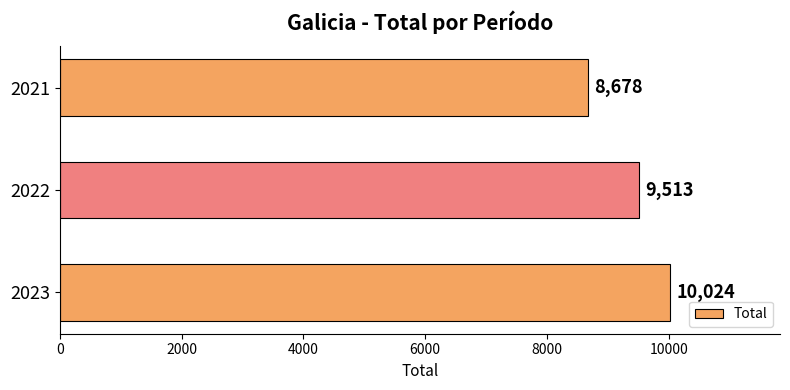

At which label is the value closest to 9351?

2022